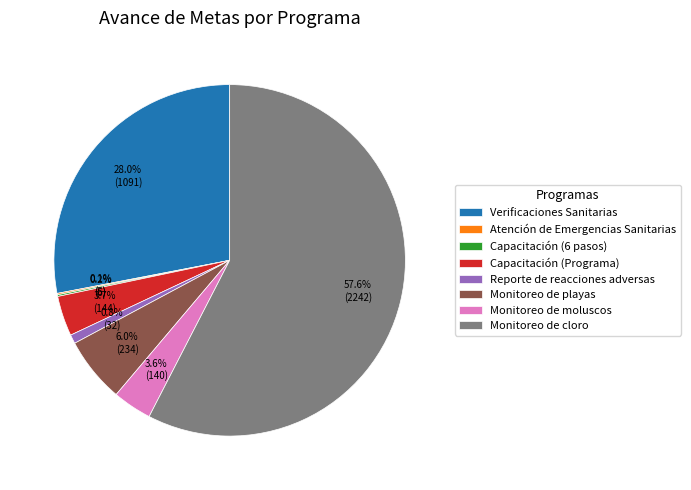

Does Verificaciones Sanitarias represent more than half of the total?

No